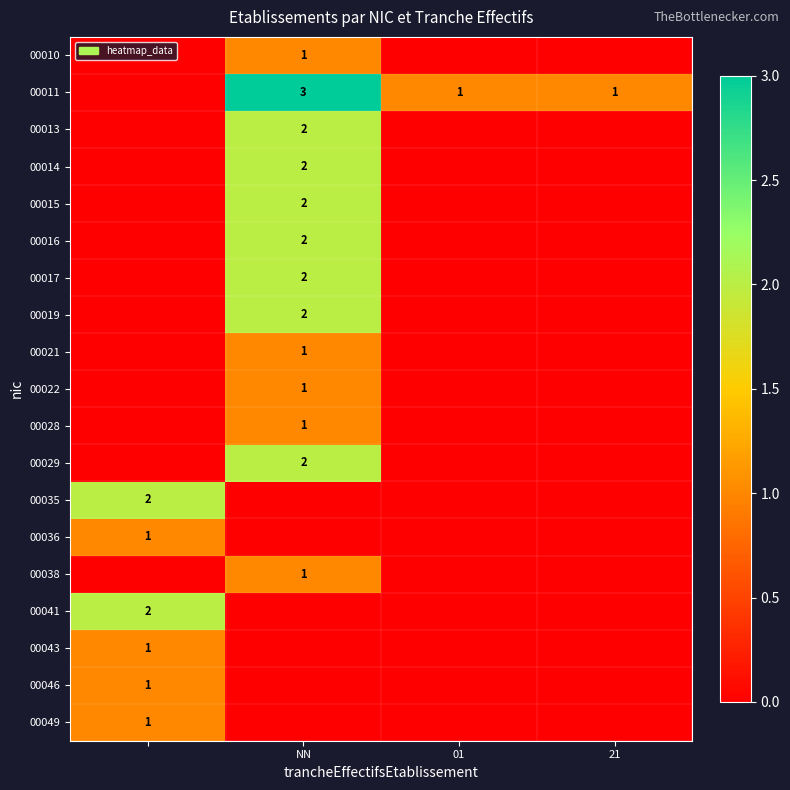

Is it true that 00017 equals 3 at NN?

False